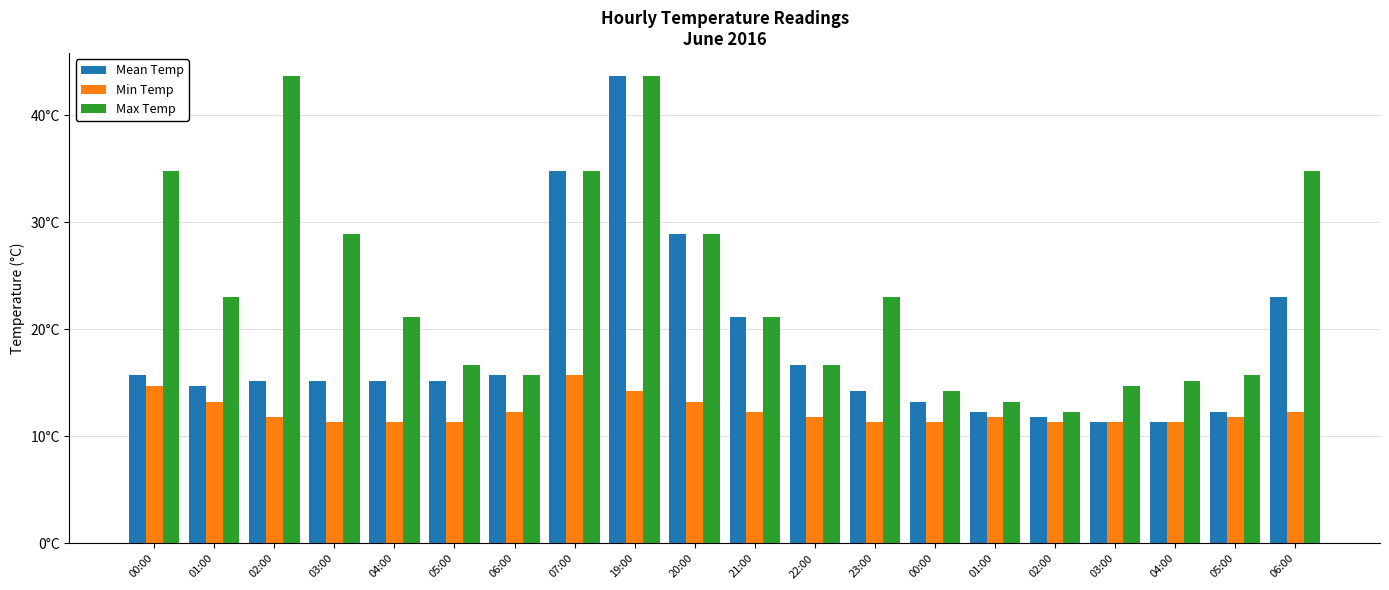

What is the sum of the Mean Temp values at 00:00 and 01:00?

25.5